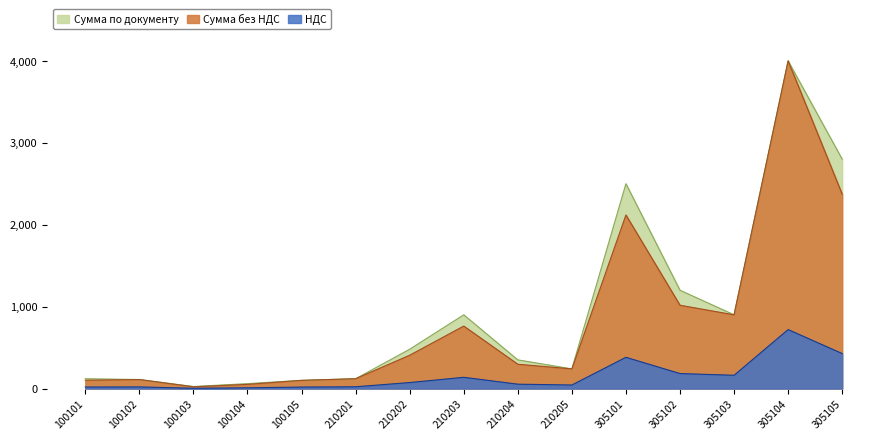

What is the total value across all series at 210202?

960.0